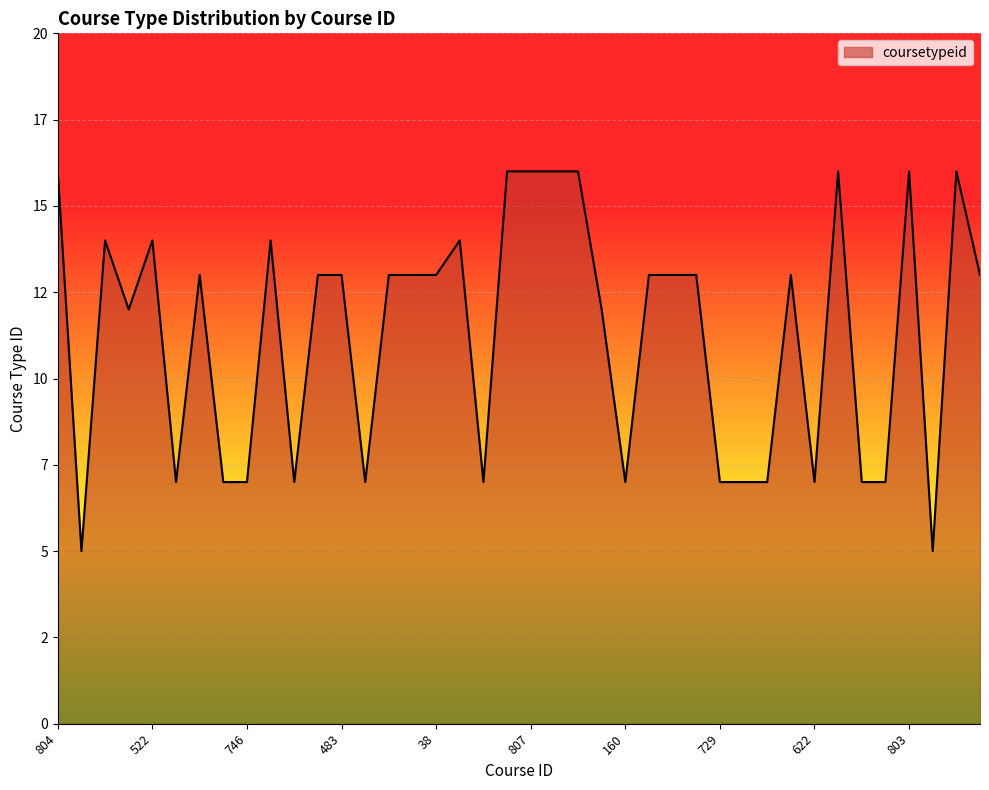

What is the difference between the maximum and minimum values?

11